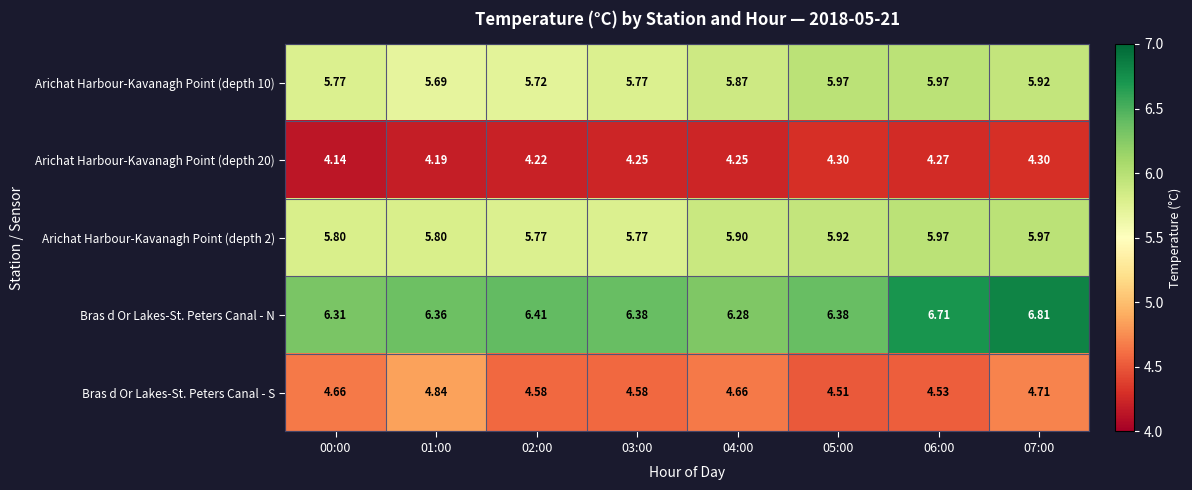

Which series has the largest range (max minus min)?

Bras d Or Lakes-St. Peters Canal - N